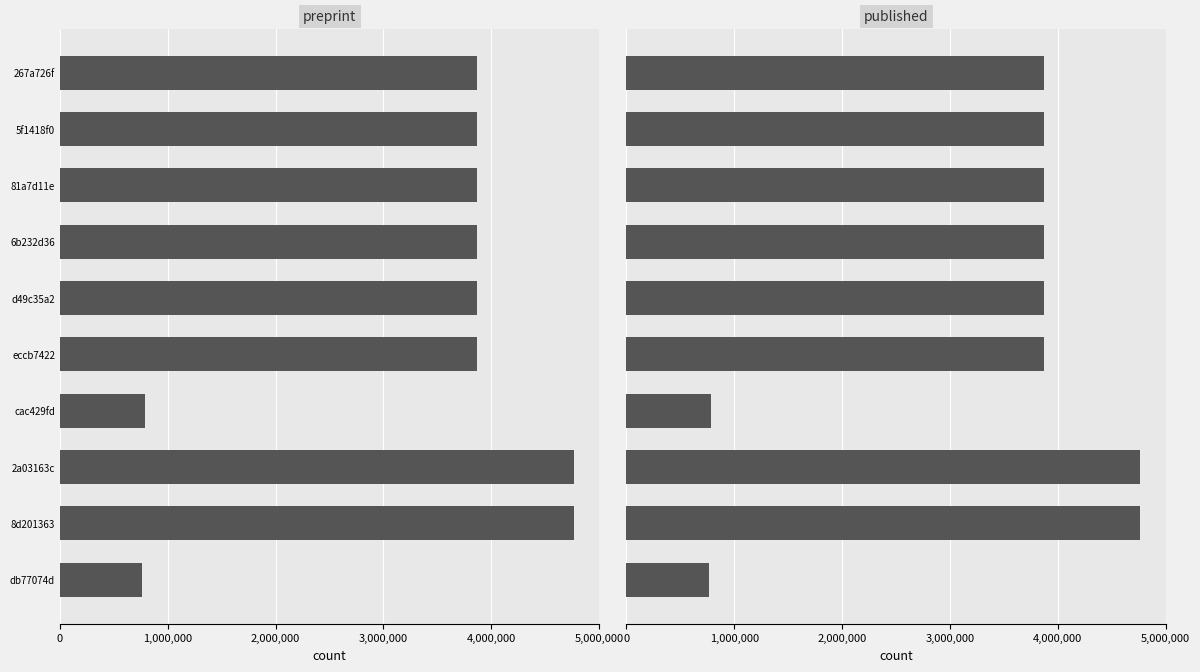

What is the average value of the preprint series?

3430999